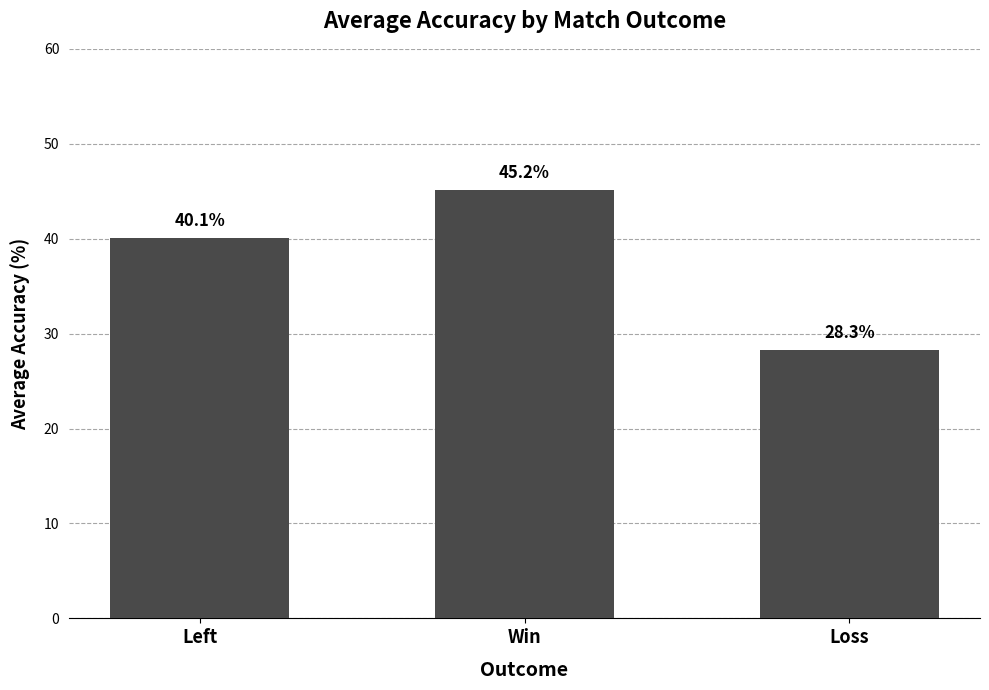

What is the minimum value shown in the chart?

28.3